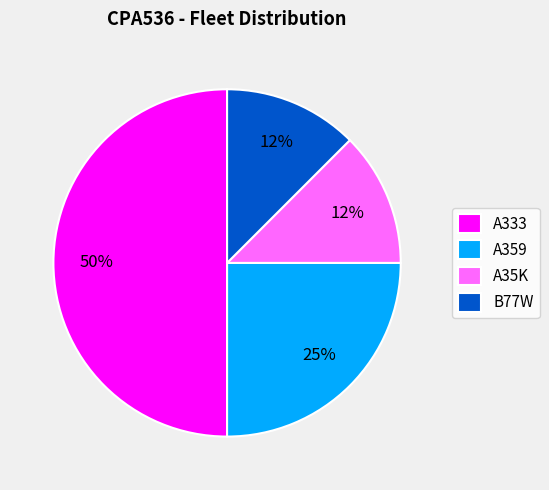

Is A359 the majority of the pie?

No